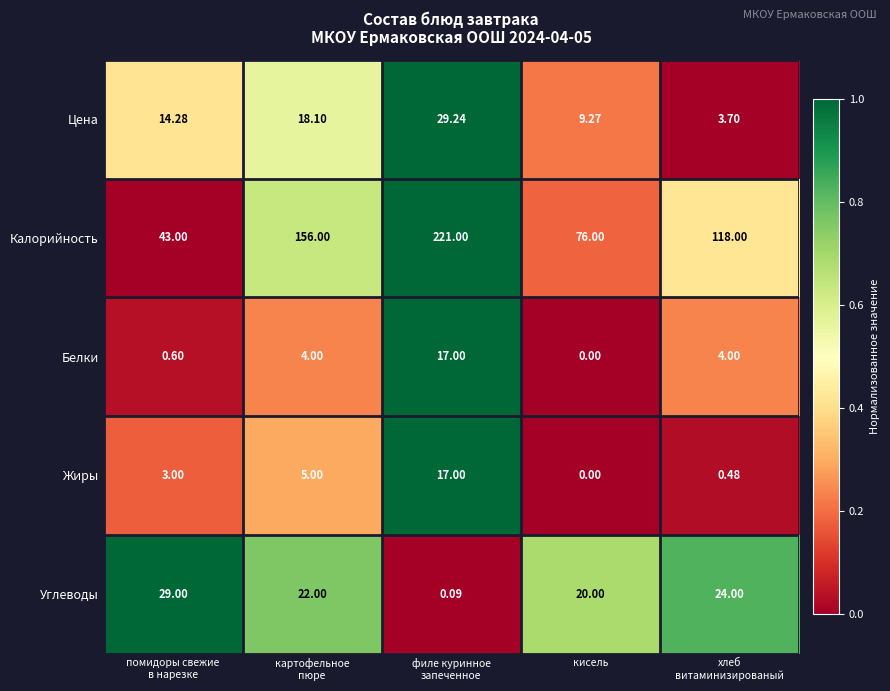

Which series has the widest spread of values?

Калорийность